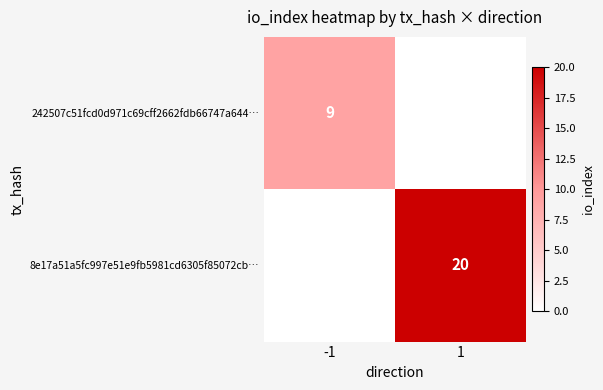

Is it true that 8e17a51a5fc997e51e9fb5981cd6305f85072cb… equals 20 at 1?

True